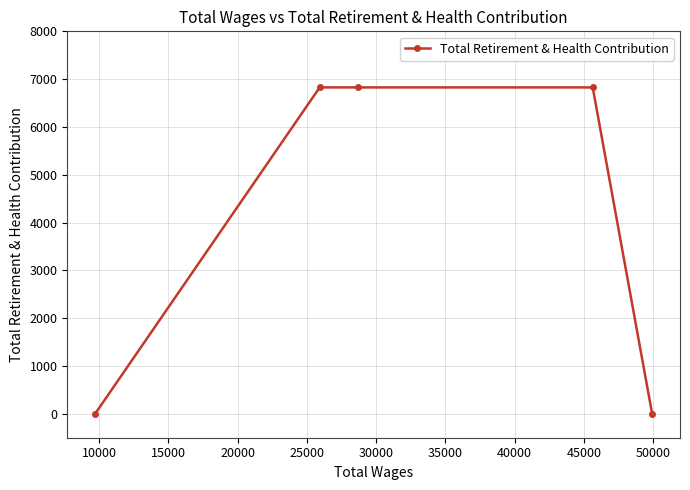

True or false: there are more than 2 points higher than both neighbors.

False